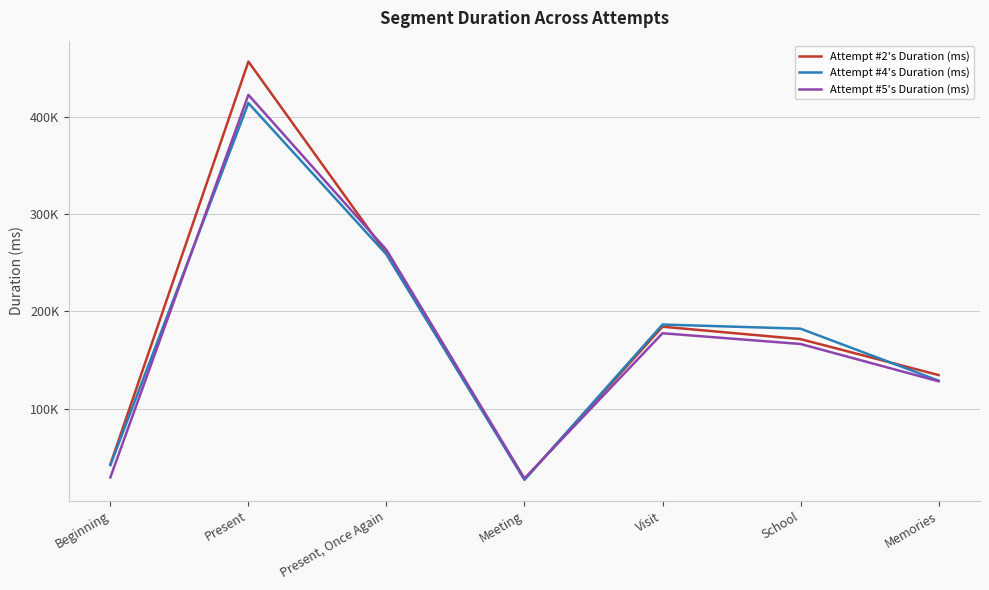

What is the sum of the Attempt #2's Duration (ms) values at School and Present?

628277